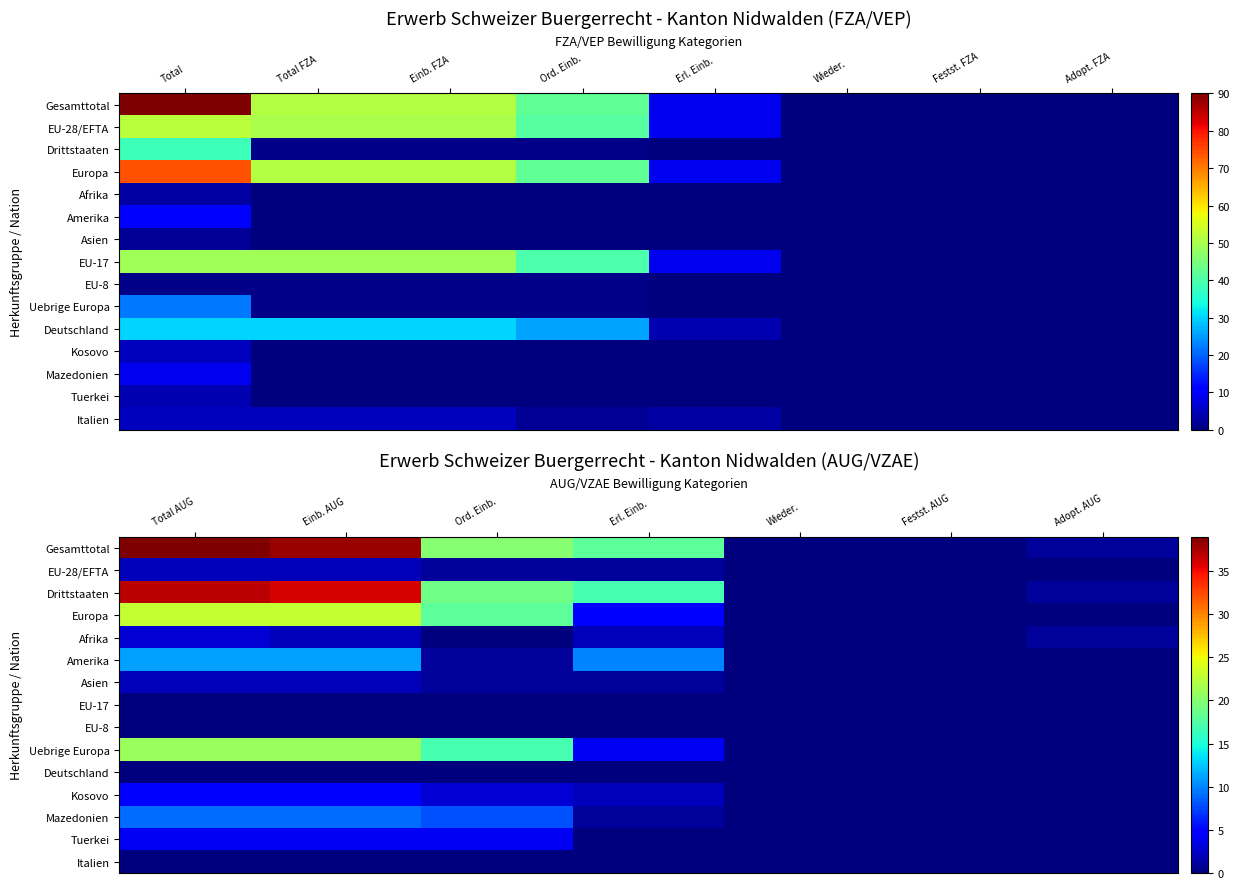

Between Einb. AUG and Festst. AUG, which series saw the biggest shift?

Gesamttotal